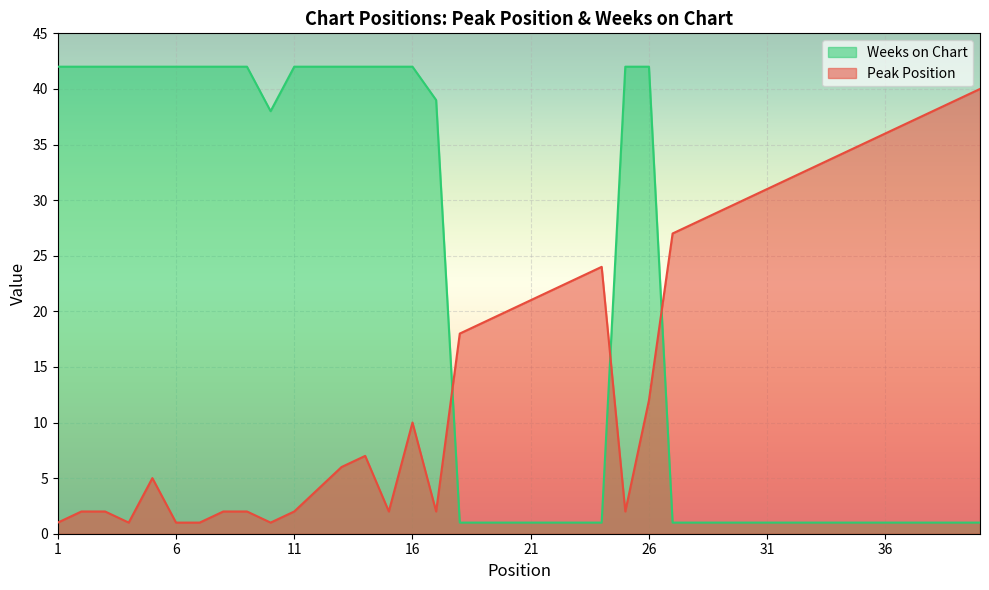

At which category is the sum across all series the highest?

26